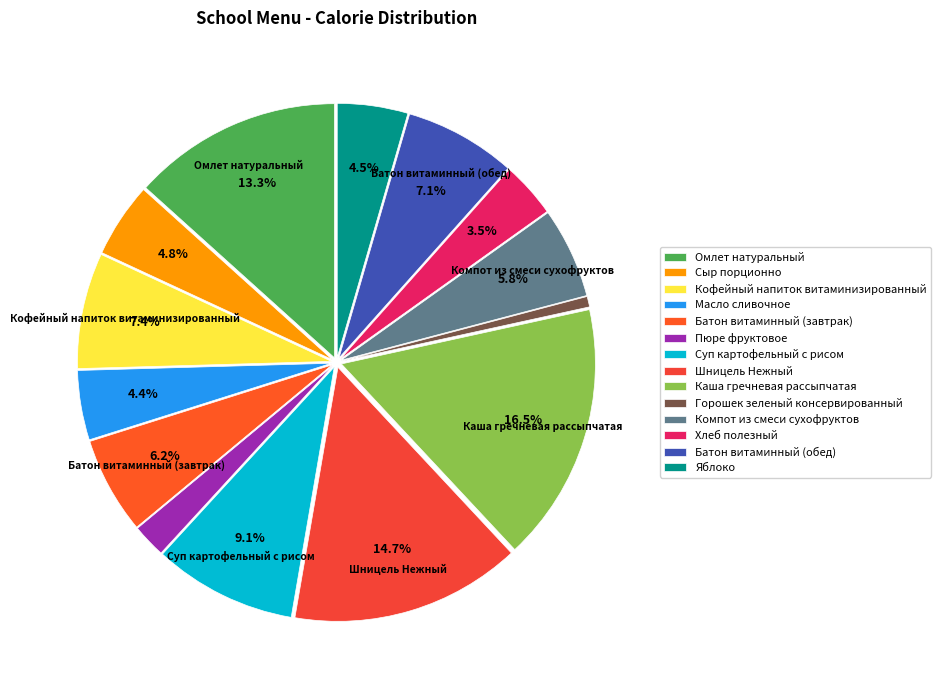

To the nearest percent, what is the difference between the Хлеб полезный and Батон витаминный (обед) slice percentages?

4%